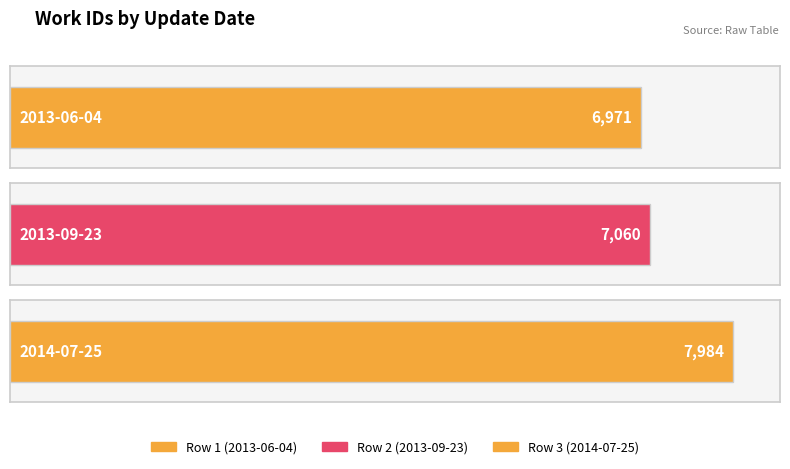

True or false: the data shows 6971 at 2013-06-04.

True